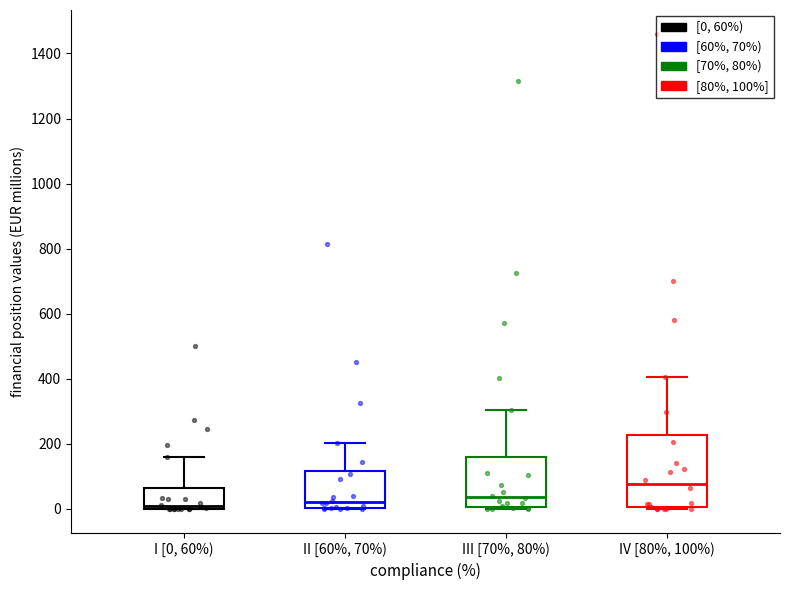

Comparing the boxes themselves (not the whiskers), which one is the tallest?

IV [80%, 100%)